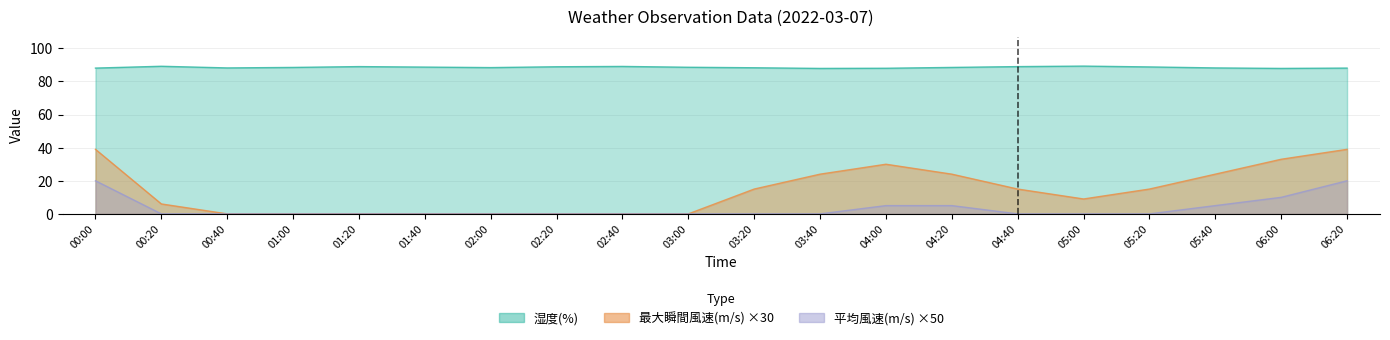

Which category has the highest value in the 湿度(%) series?

05:00